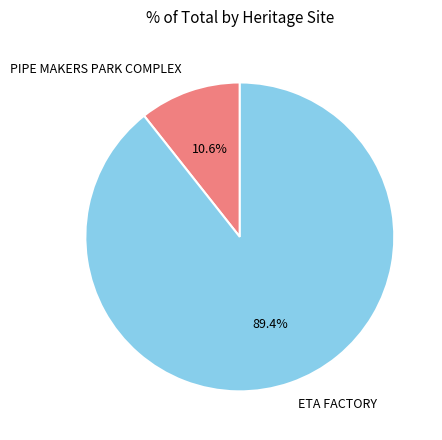

Do ETA FACTORY and PIPE MAKERS PARK COMPLEX together represent more than half of the pie?

Yes